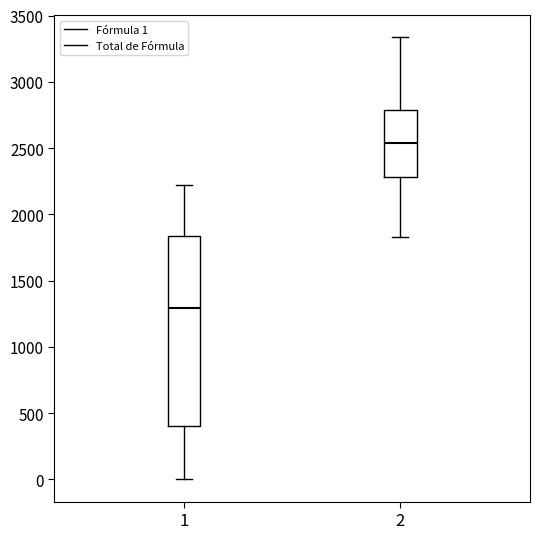

Where does the upper whisker of the box at x = 1 end on the y-axis? The values are not printed on the chart, so give them approximately, as read against the axis.

2200